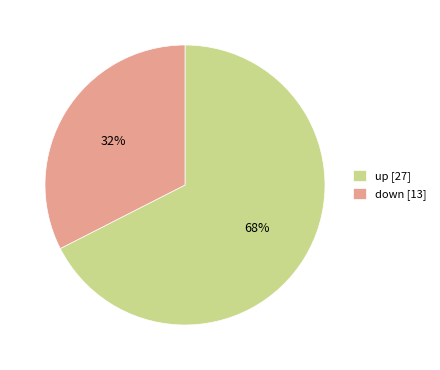

Which has a higher value, up [27] or down [13]?

up [27]